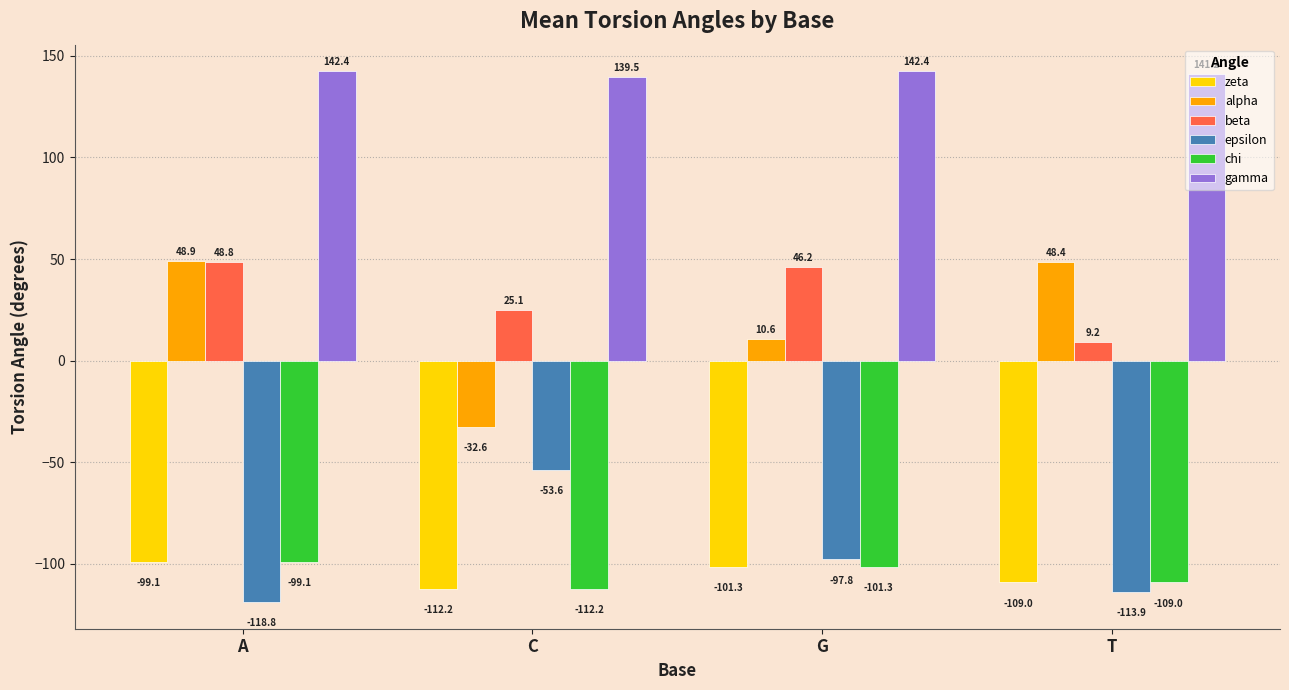

Rank the categories by epsilon value from lowest to highest.

A, T, G, C